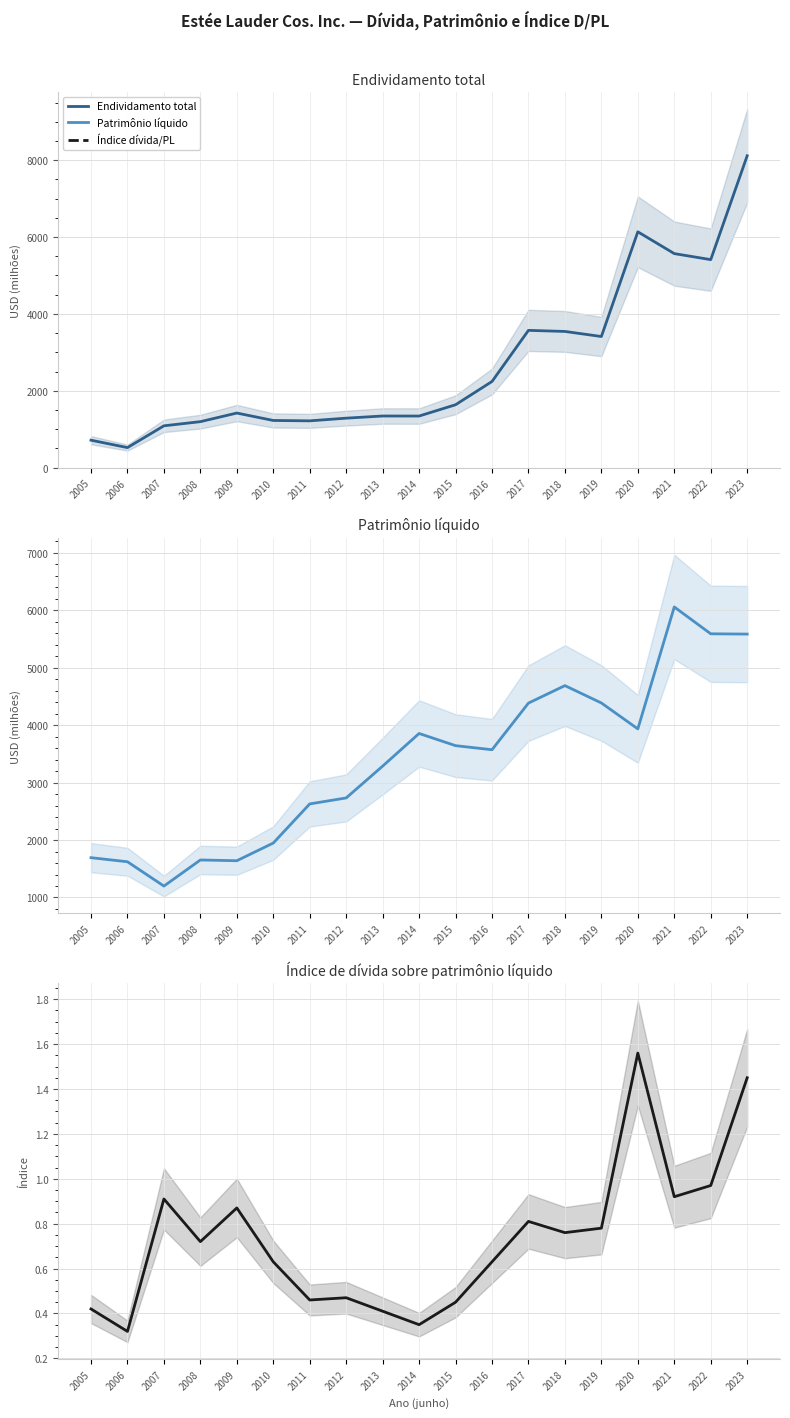

What is the value of the Endividamento total point at the 7th from the left?

1218.0